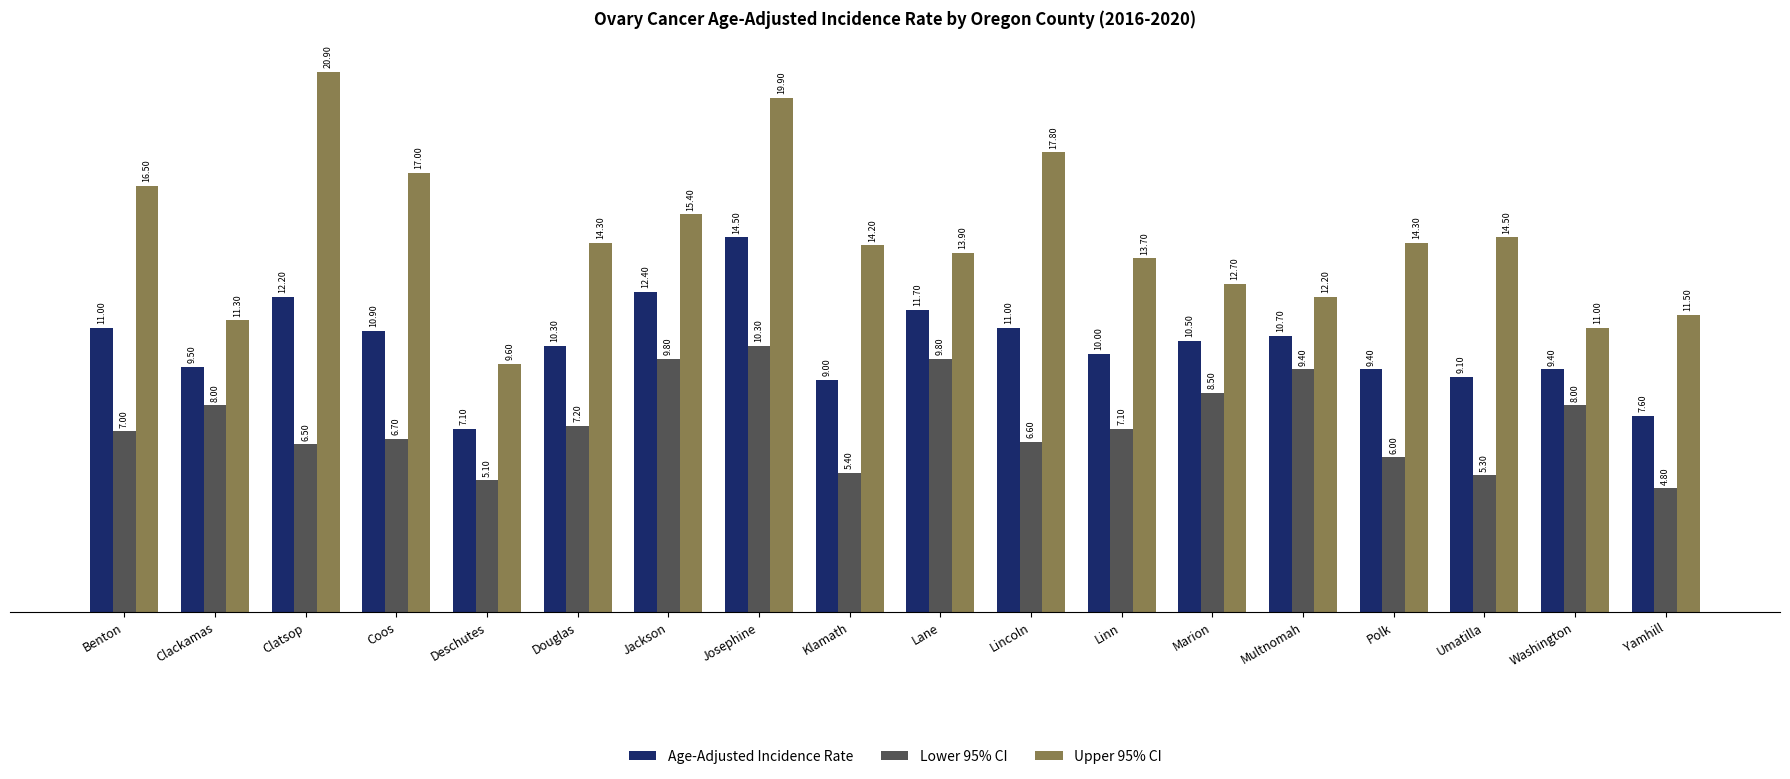

Reading left to right, list all the values displayed in this chart.

Age-Adjusted Incidence Rate: 11.0	9.5	12.2	10.9	7.1	10.3	12.4	14.5	9.0	11.7	11.0	10.0	10.5	10.7	9.4	9.1	9.4	7.6
Lower 95% CI: 7.0	8.0	6.5	6.7	5.1	7.2	9.8	10.3	5.4	9.8	6.6	7.1	8.5	9.4	6.0	5.3	8.0	4.8
Upper 95% CI: 16.5	11.3	20.9	17.0	9.6	14.3	15.4	19.9	14.2	13.9	17.8	13.7	12.7	12.2	14.3	14.5	11.0	11.5